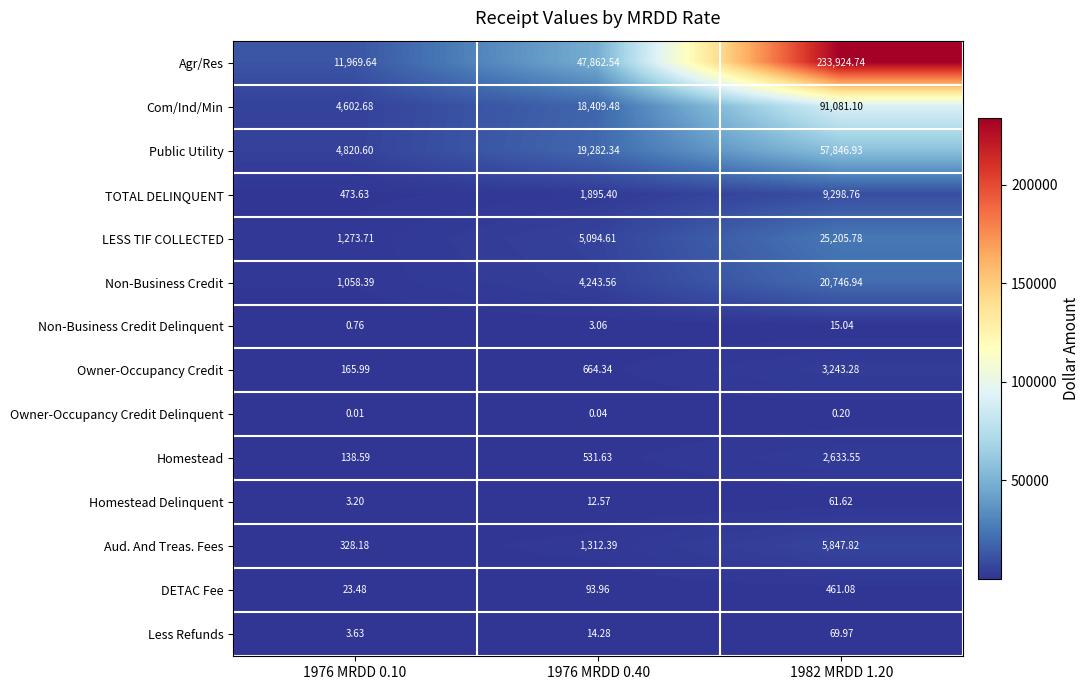

Rank the series by their maximum value, from lowest to highest.

Owner-Occupancy Credit Delinquent, Non-Business Credit Delinquent, Homestead Delinquent, Less Refunds, DETAC Fee, Homestead, Owner-Occupancy Credit, Aud. And Treas. Fees, TOTAL DELINQUENT, Non-Business Credit, LESS TIF COLLECTED, Public Utility, Com/Ind/Min, Agr/Res